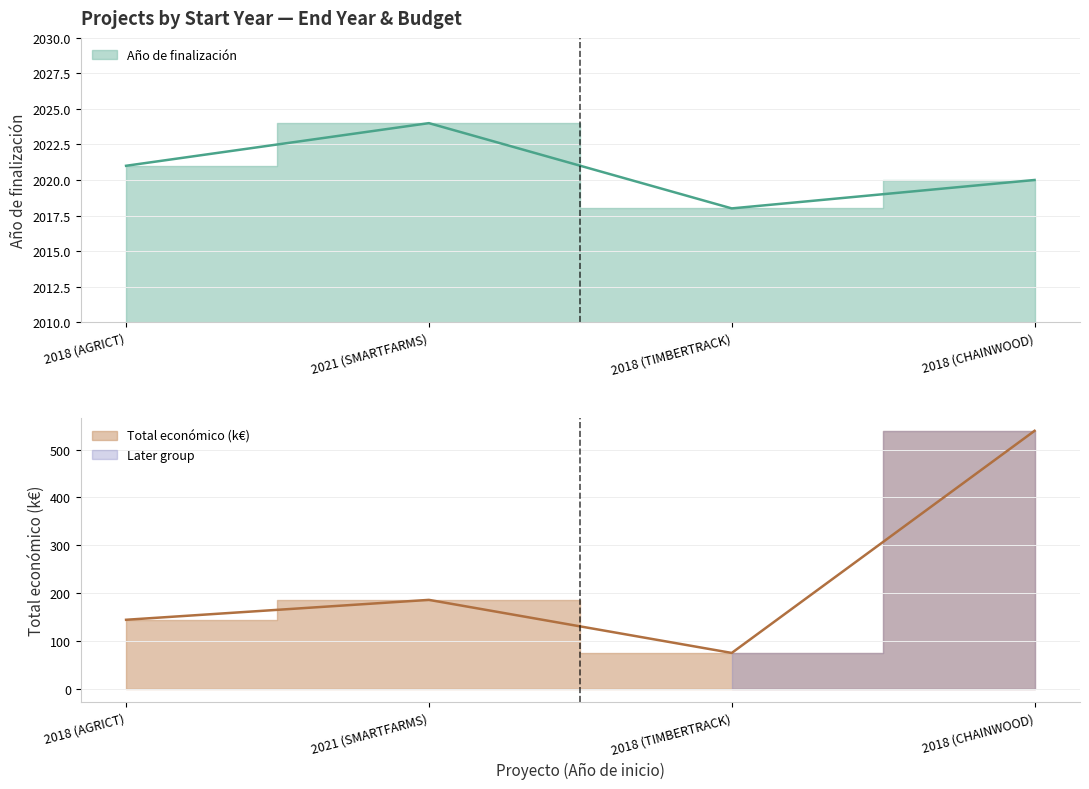

What is the difference between the maximum and second lowest values in the Año de finalización series?

4.0